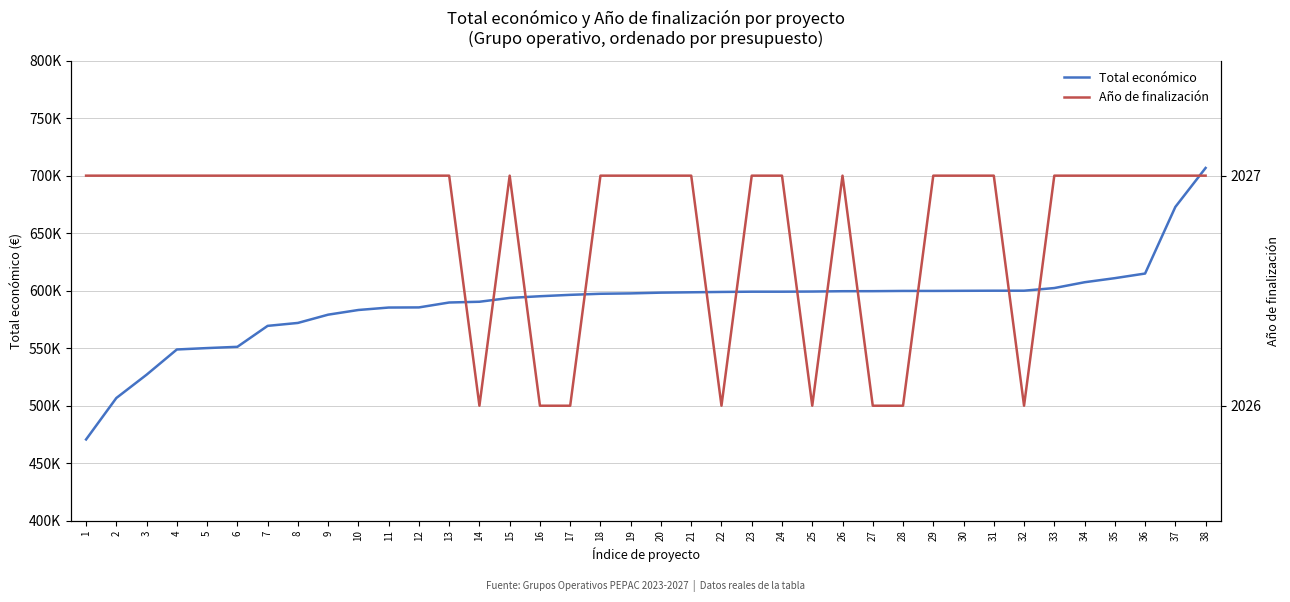

At how many categories does at least one series exceed 250238?

38